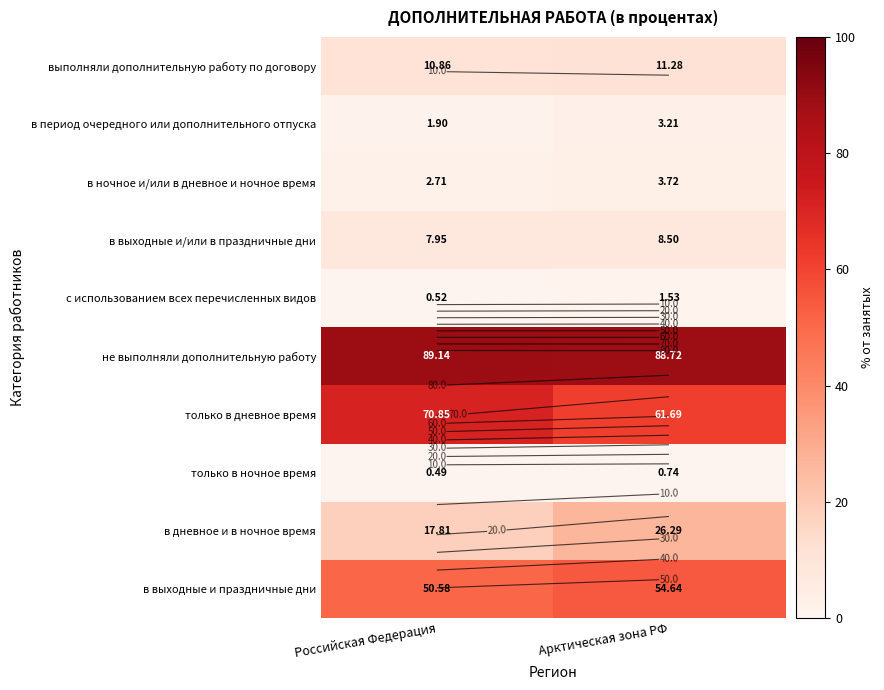

List the labels in order of с использованием всех перечисленных видов value, smallest first.

Российская Федерация, Арктическая зона РФ